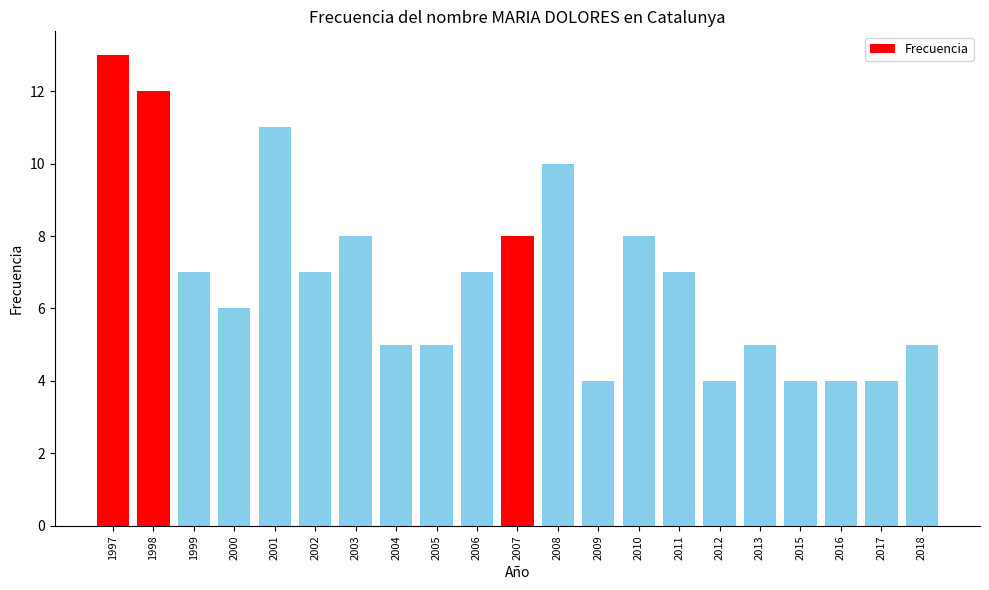

What is the average value?

7